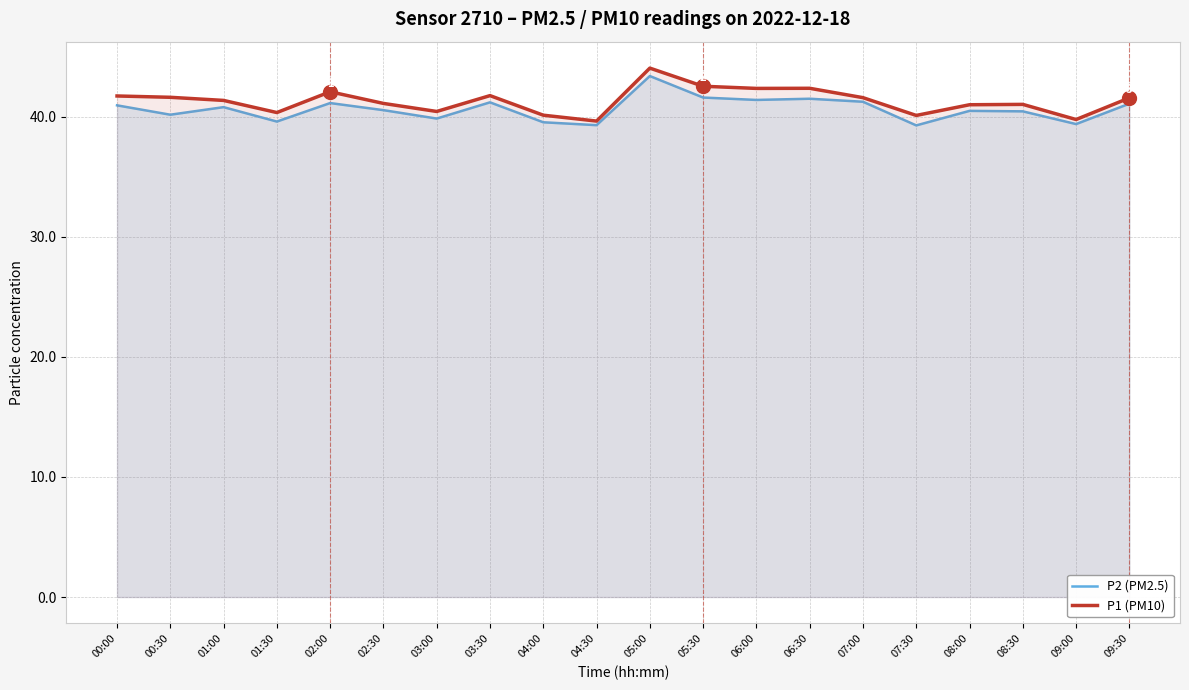

At which category does the chart reach its peak across all series?

05:00